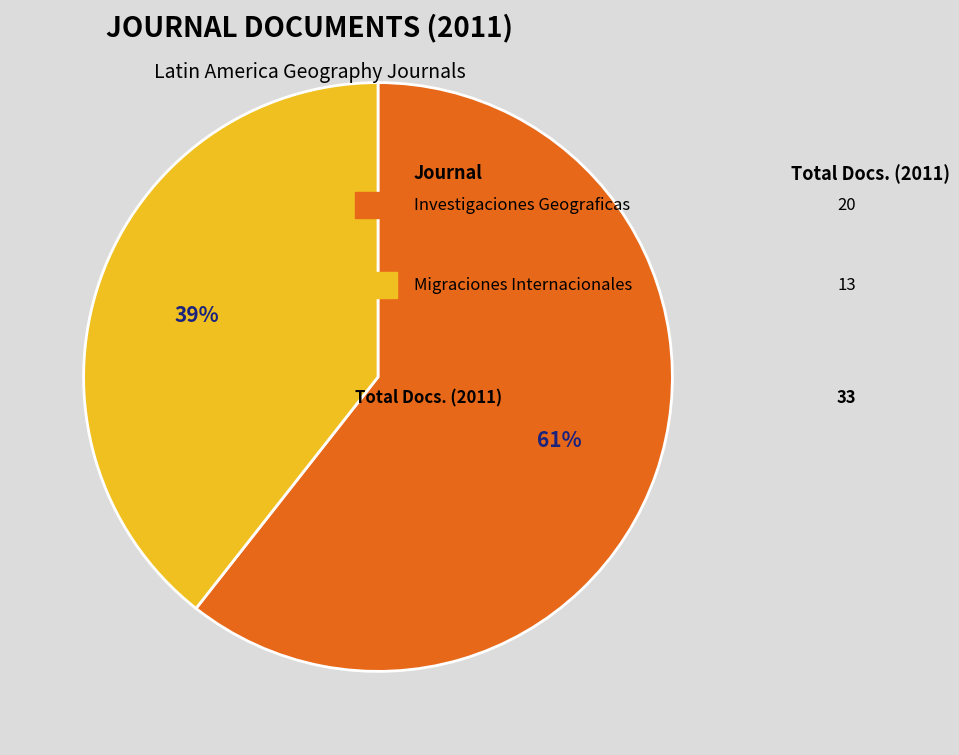

To the nearest percent, what is the average slice percentage?

50%